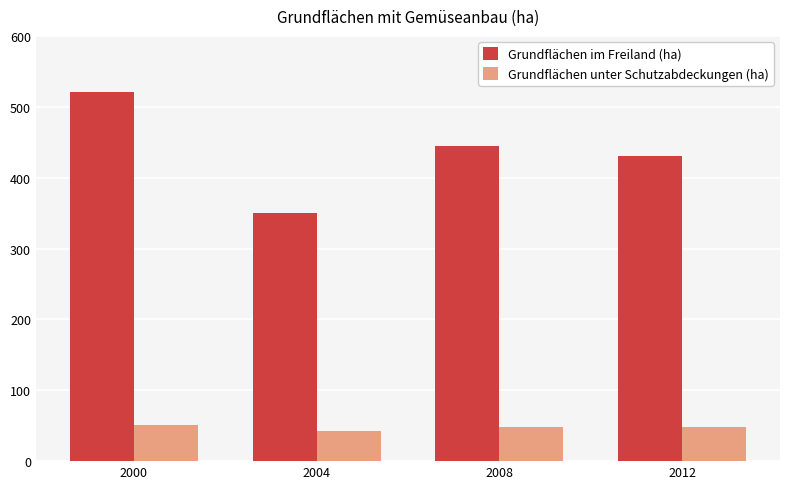

What is the difference between the maximum and minimum values in the Grundflächen im Freiland (ha) series?

169.7